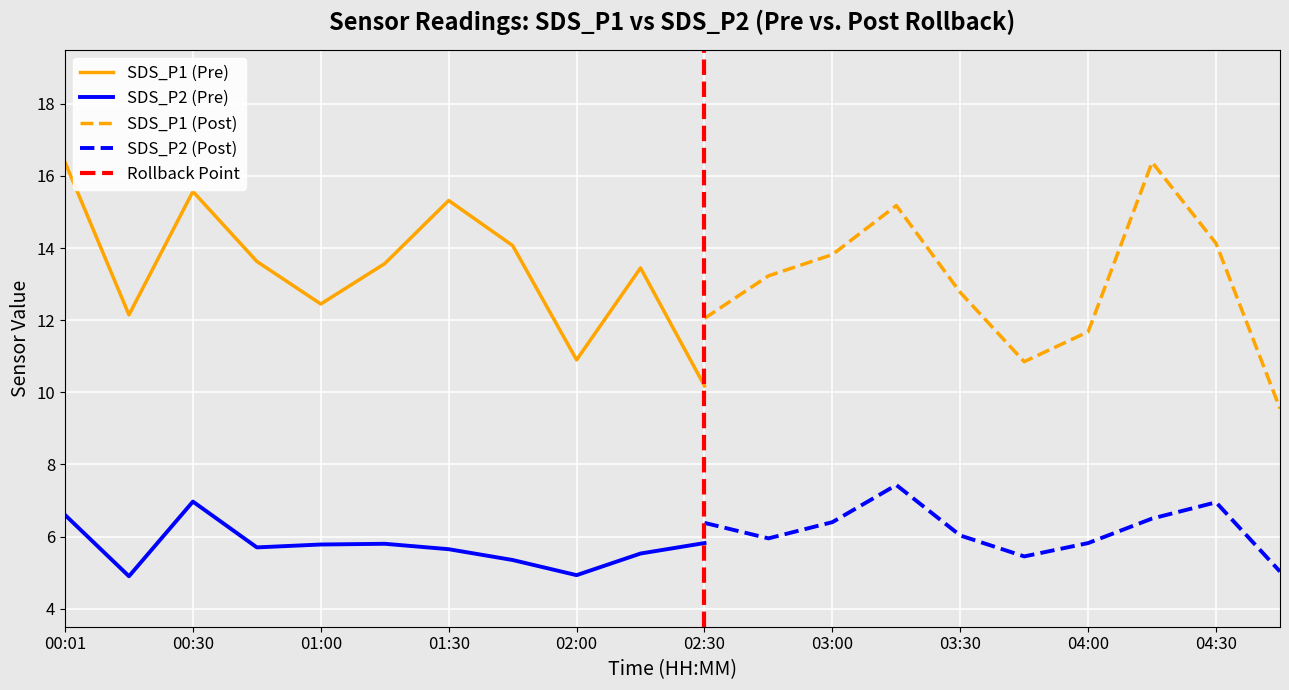

True or false: SDS_P1 (Pre) and SDS_P2 (Post) cross at least once.

False